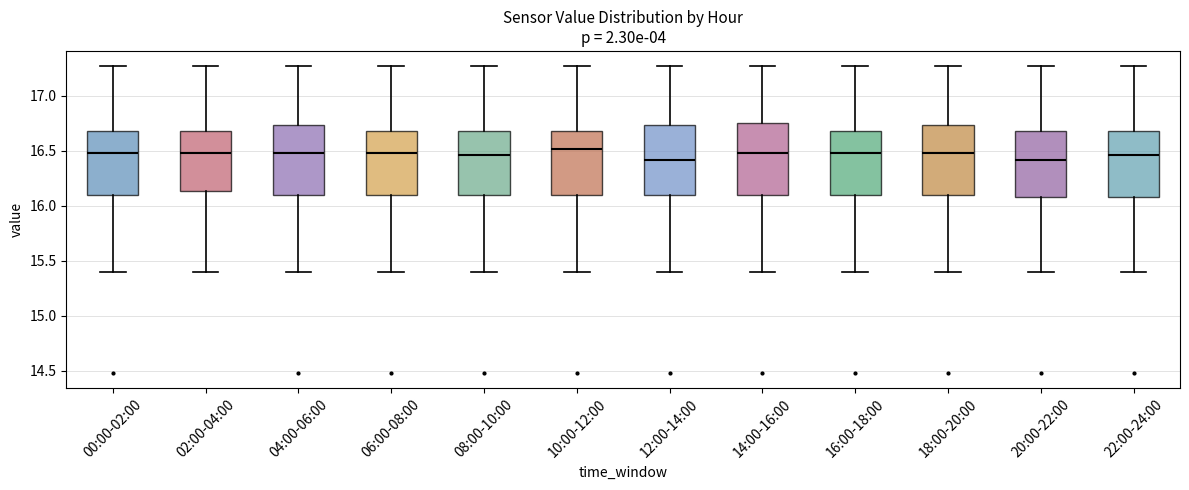

Reading left to right, transcribe this box plot: for each box, give where its median line is, the range the box spans, and where its two whiskers end, as read against the y-axis. The values are not printed on the chart, so give them approximately, as read against the axis.

00:00-02:00: median 16.50, box 16.10 to 16.70, whiskers 15.40 to 17.25
02:00-04:00: median 16.50, box 16.15 to 16.70, whiskers 15.40 to 17.25
04:00-06:00: median 16.50, box 16.10 to 16.75, whiskers 15.40 to 17.25
06:00-08:00: median 16.50, box 16.10 to 16.70, whiskers 15.40 to 17.25
08:00-10:00: median 16.45, box 16.10 to 16.70, whiskers 15.40 to 17.25
10:00-12:00: median 16.50, box 16.10 to 16.70, whiskers 15.40 to 17.25
12:00-14:00: median 16.40, box 16.10 to 16.75, whiskers 15.40 to 17.25
14:00-16:00: median 16.50, box 16.10 to 16.75, whiskers 15.40 to 17.25
16:00-18:00: median 16.50, box 16.10 to 16.70, whiskers 15.40 to 17.25
18:00-20:00: median 16.50, box 16.10 to 16.75, whiskers 15.40 to 17.25
20:00-22:00: median 16.40, box 16.10 to 16.70, whiskers 15.40 to 17.25
22:00-24:00: median 16.45, box 16.10 to 16.70, whiskers 15.40 to 17.25